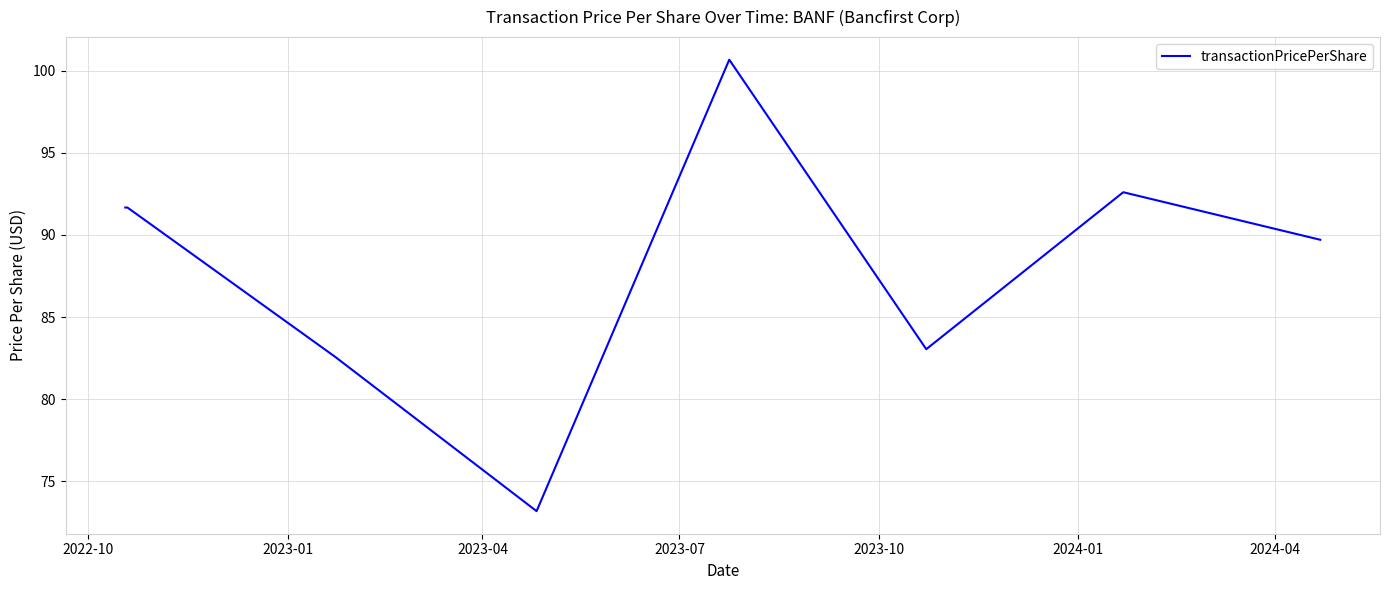

What is the difference between the maximum and minimum values?

27.5